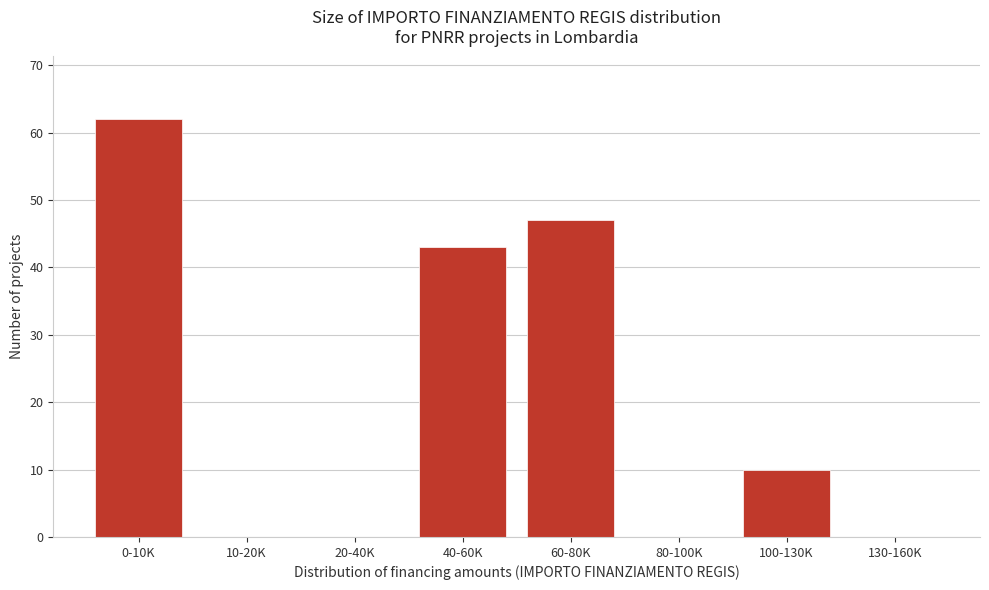

Reading right to left, transcribe all the data shown in this chart.

130-160K=0	100-130K=10	80-100K=0	60-80K=47	40-60K=43	20-40K=0	10-20K=0	0-10K=62